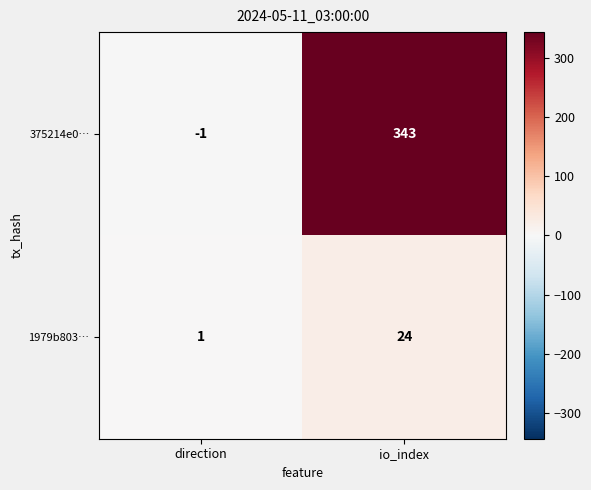

At which category does the chart reach its peak across all series?

io_index